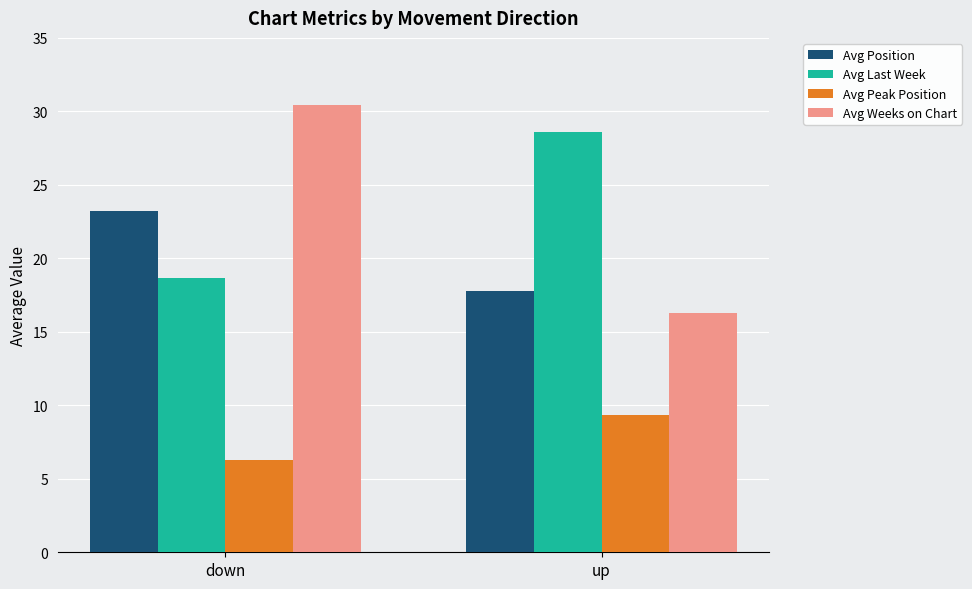

What is the sum of all Avg Position values?

41.0